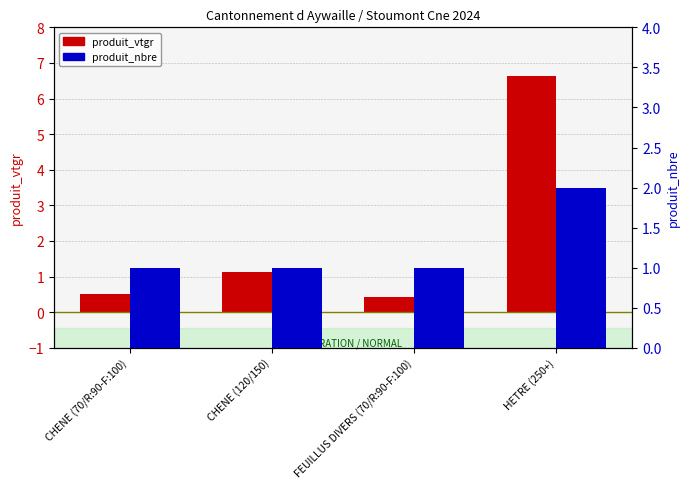

What is the difference between the maximum and minimum values in the produit_nbre series?

1.0